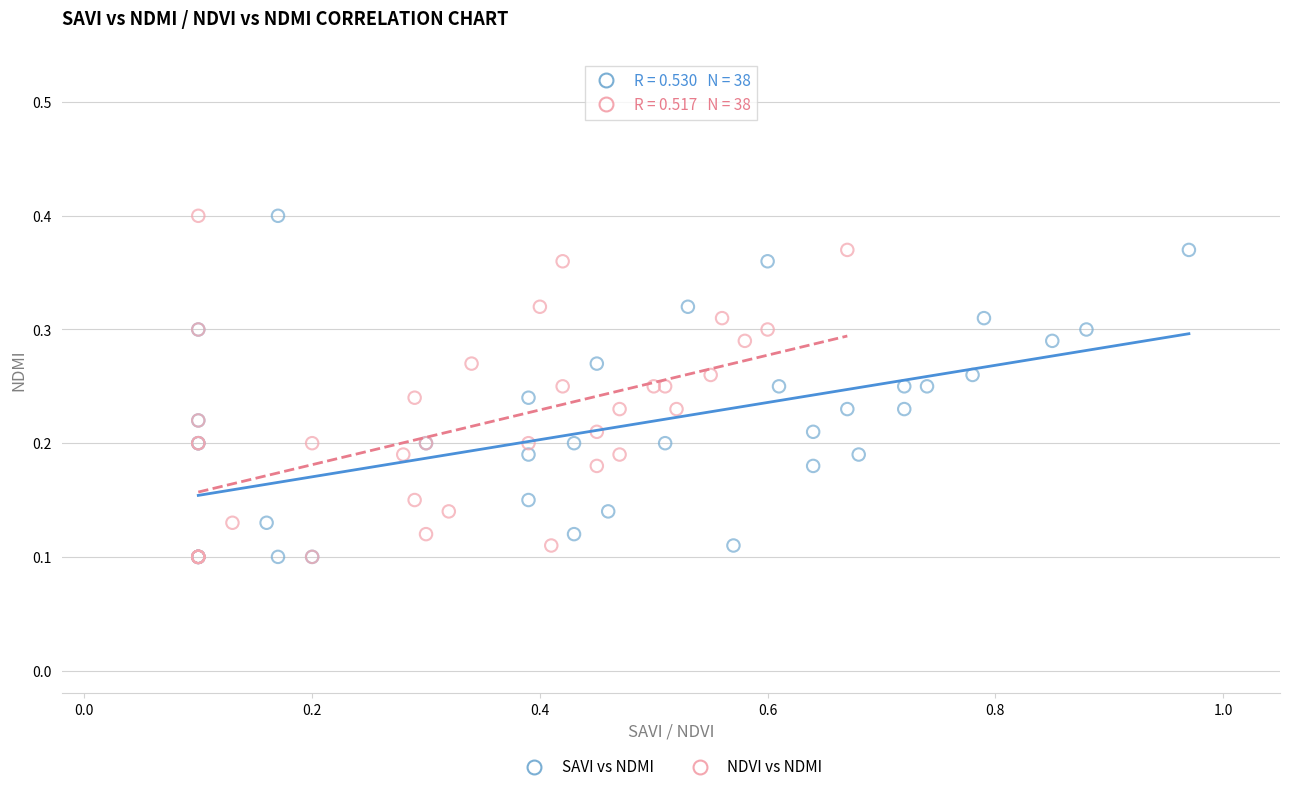

What are all the series names shown in the legend?

SAVI vs NDMI, NDVI vs NDMI